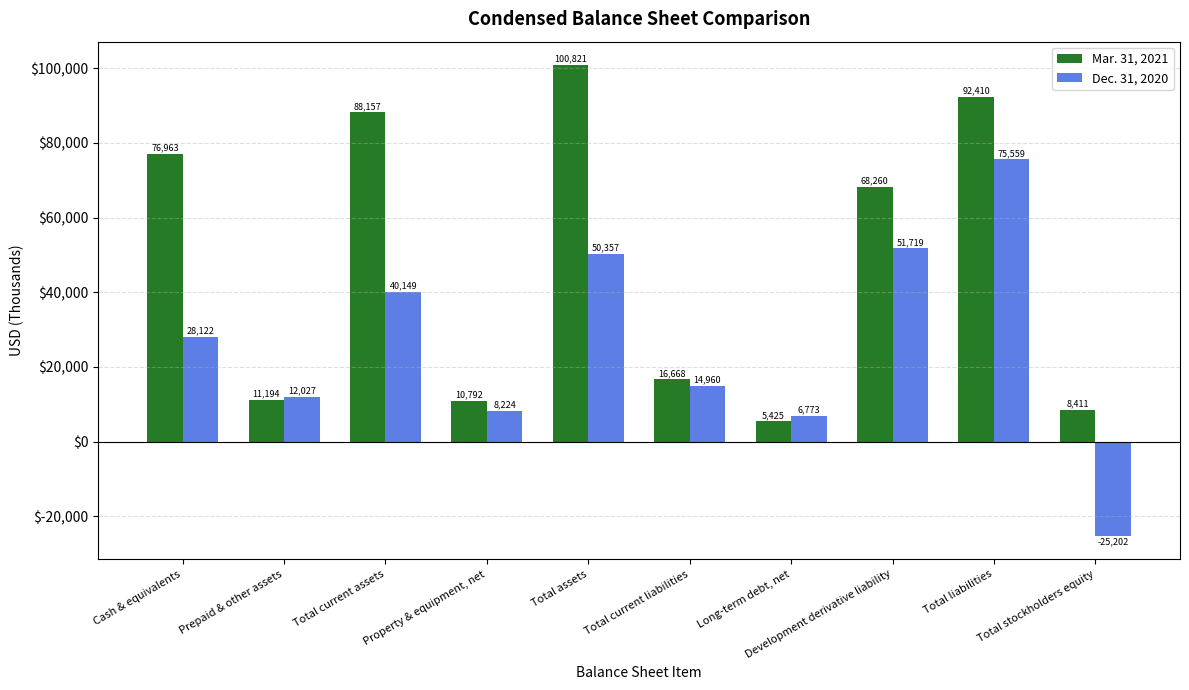

How many bars are there in each group?

2